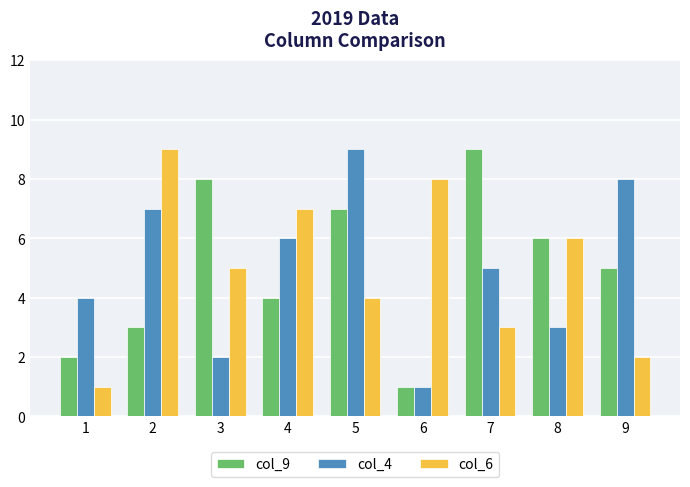

At which category is the sum across all series the highest?

5